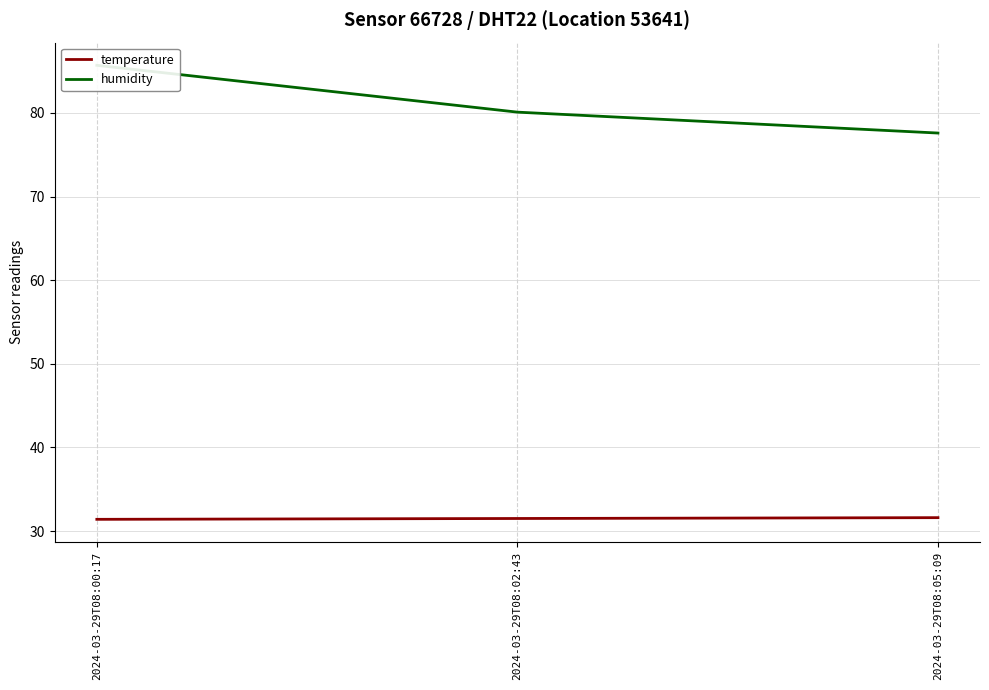

What is the total value across all series at 2024-03-29T08:00:17?

117.1